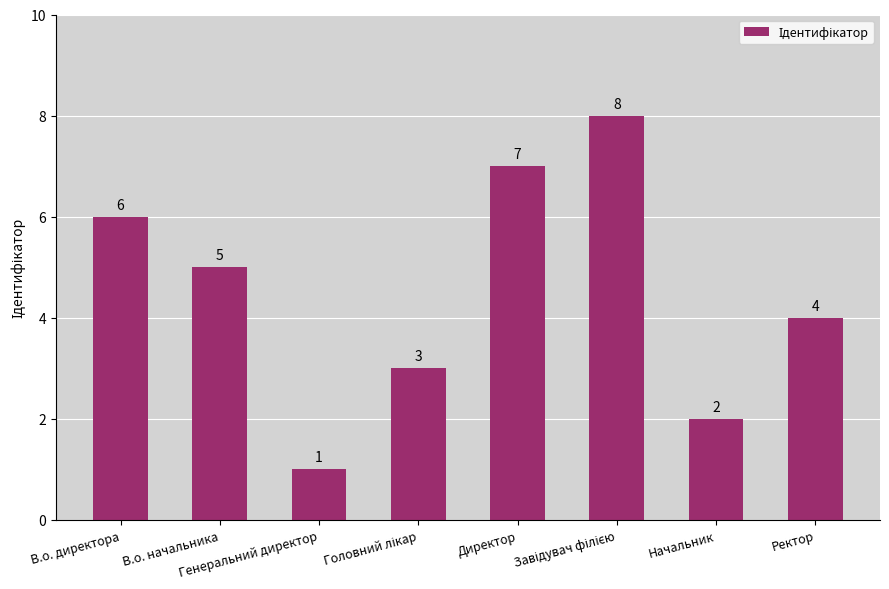

What is the maximum value shown in the chart?

8